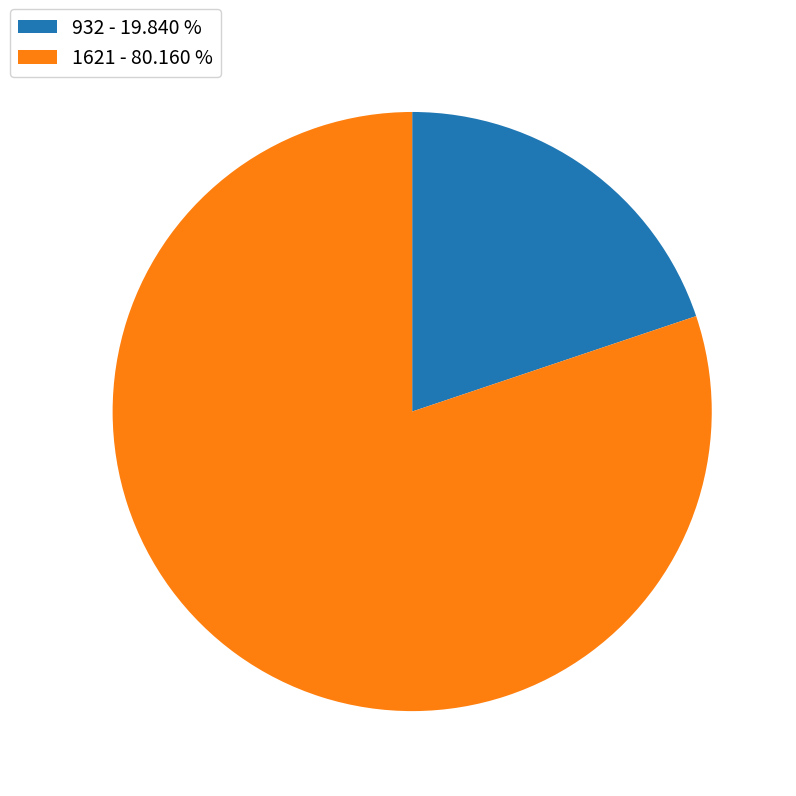

What is the ratio of the value at 932 to the value at 1621?

0.2